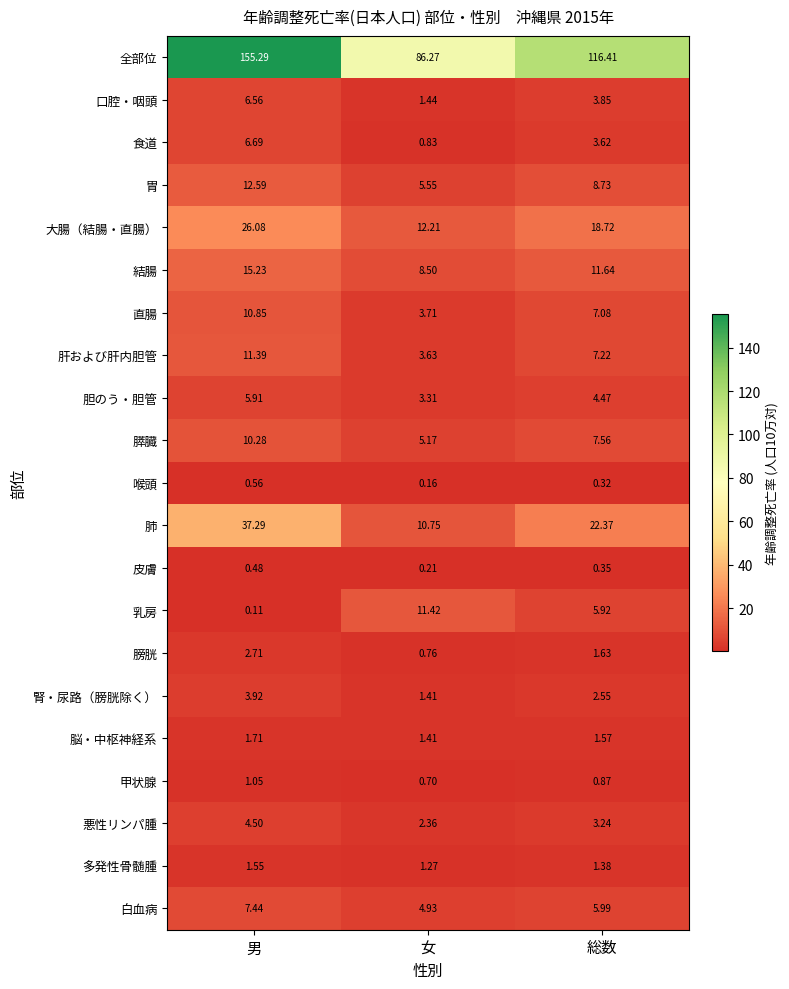

Which category has the lowest value in the 腎・尿路（膀胱除く） series?

女